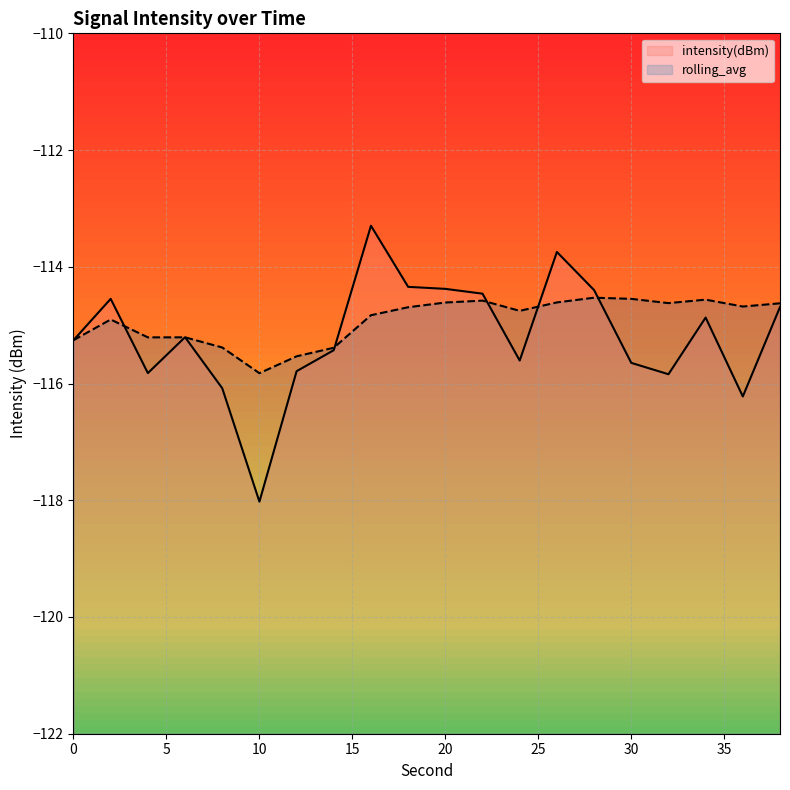

At which category does the chart reach its minimum across all series?

10